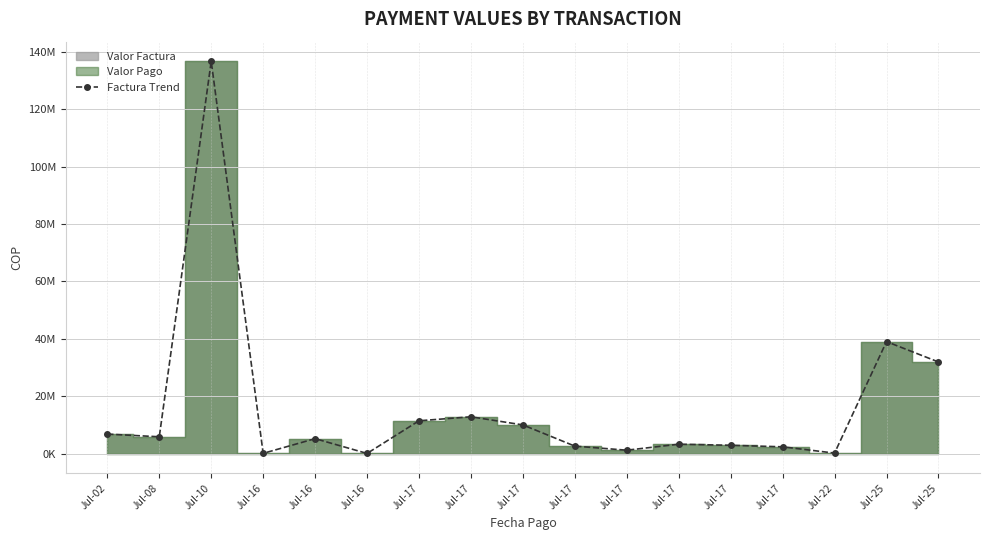

What is the value of the 6th point from the left?

72336